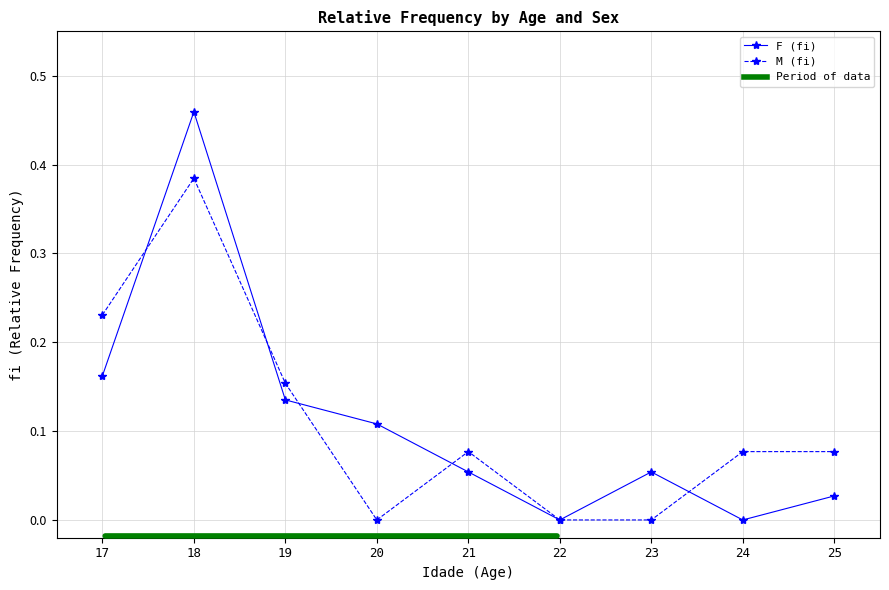

Rank the series at 23 from lowest to highest value.

M (fi), F (fi)